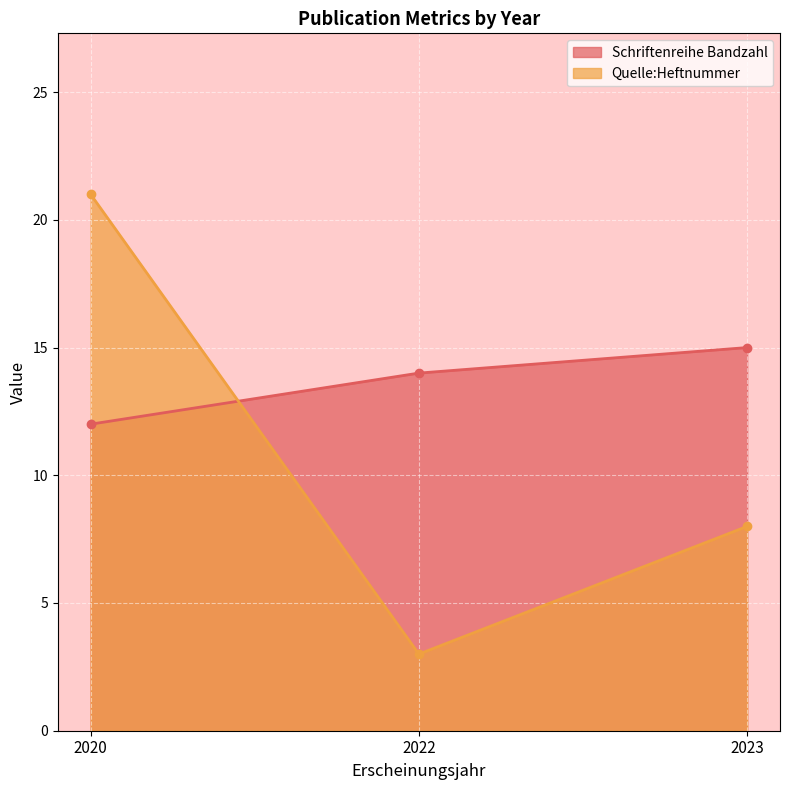

What is the difference between the highest and lowest values at 2023?

7